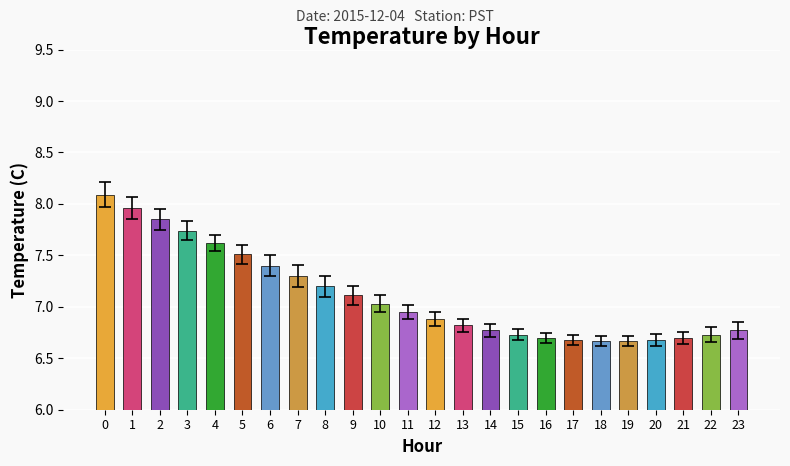

What is the value of the 1st bar from the left?

8.1